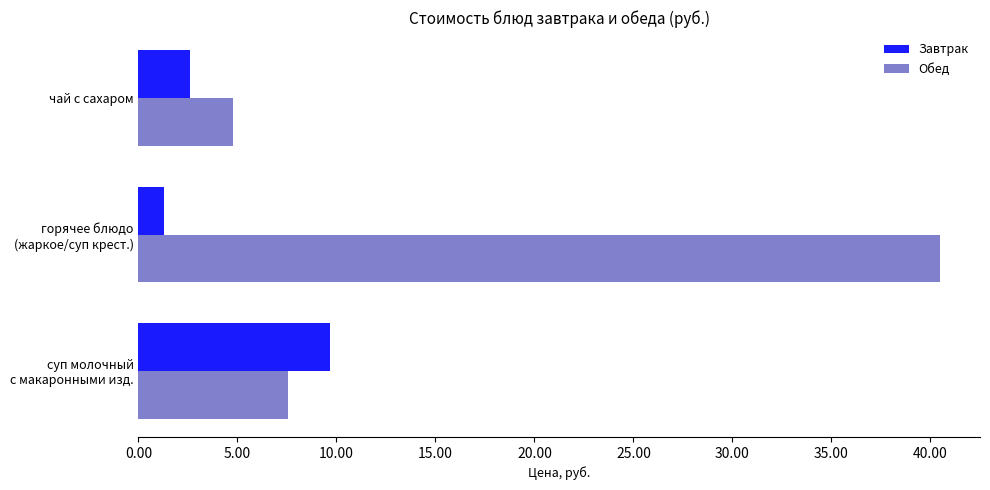

What is the sum of all Завтрак values?

13.6